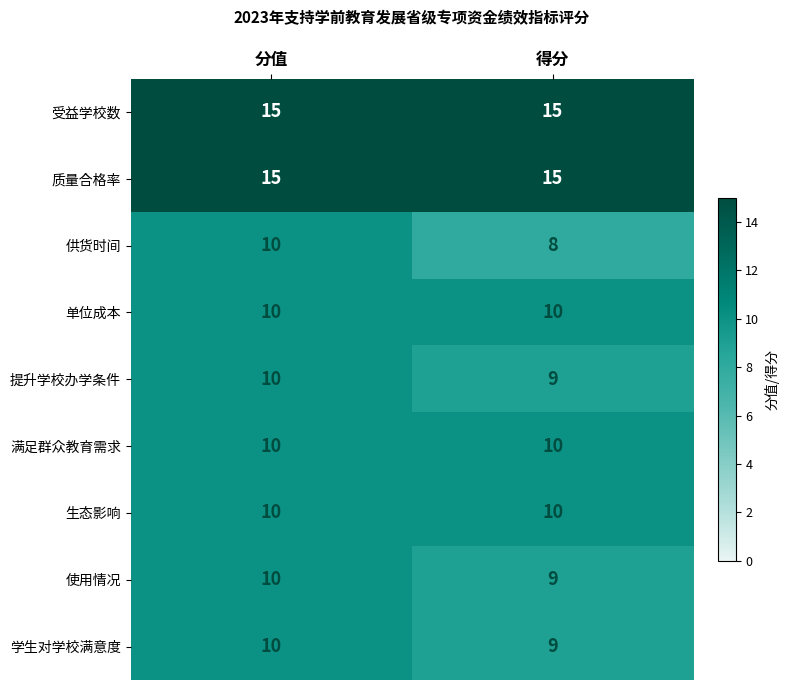

Which series has the widest spread of values?

供货时间